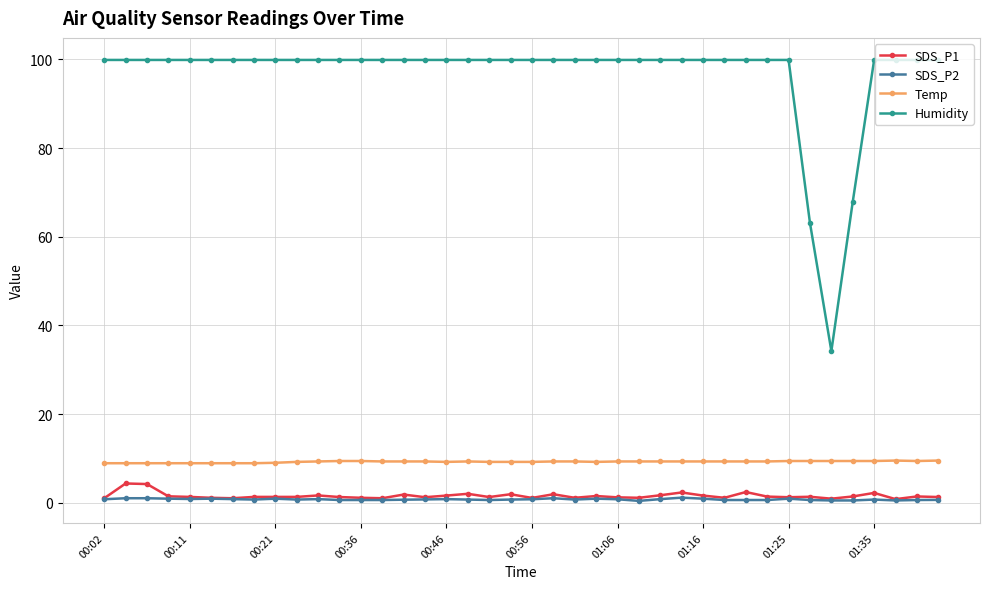

What is the sum of all SDS_P1 values?

61.9